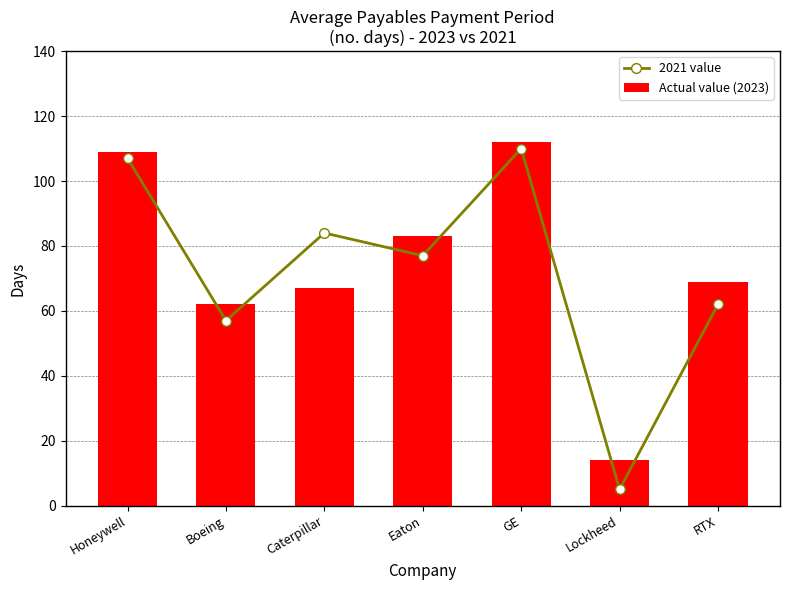

At which label is Actual value (2023) closest to 63?

Boeing